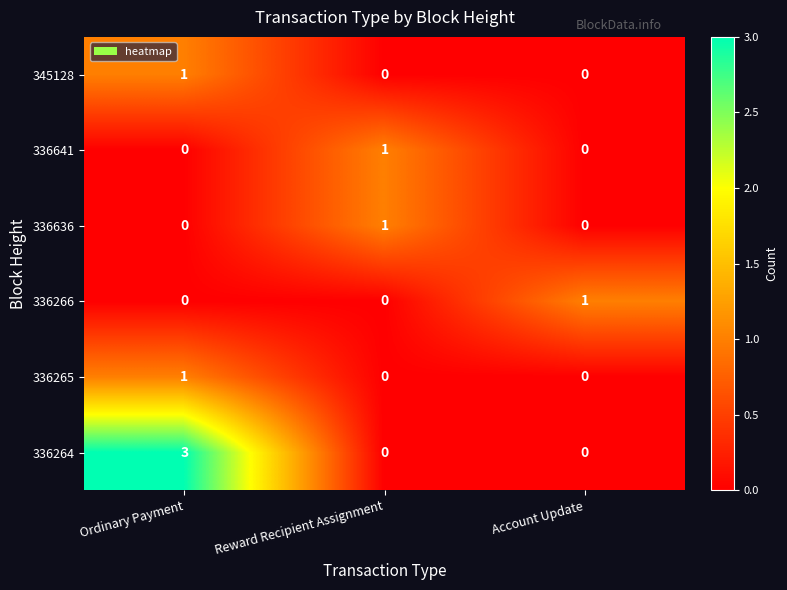

What is the difference between the highest and lowest values at Account Update?

1